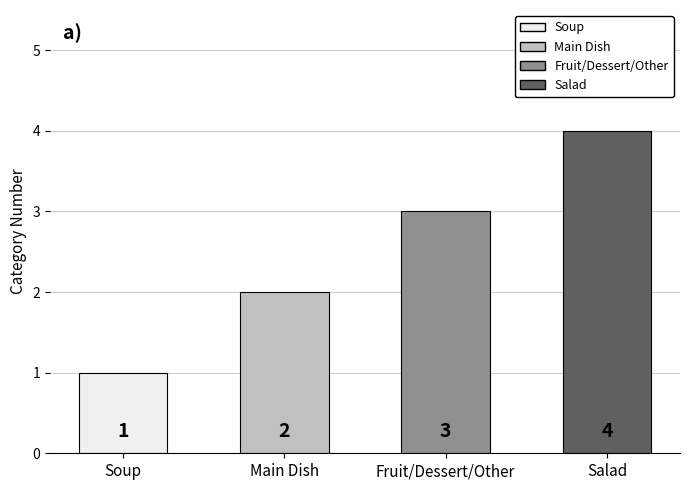

What is the sum of all values?

10